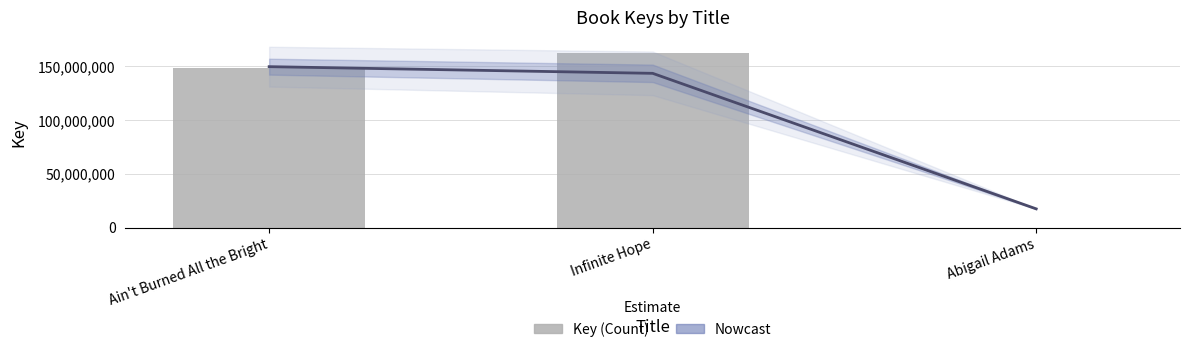

What is the difference between the highest and lowest values at Ain't Burned All the Bright?

1463675.6